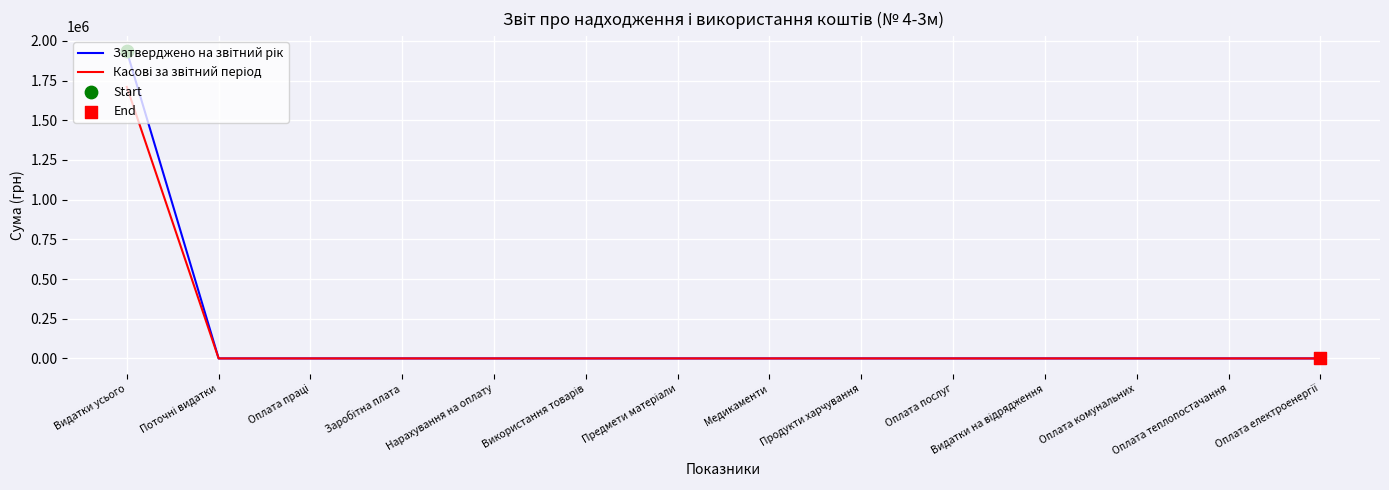

At which category is the sum across all series the highest?

Видатки усього